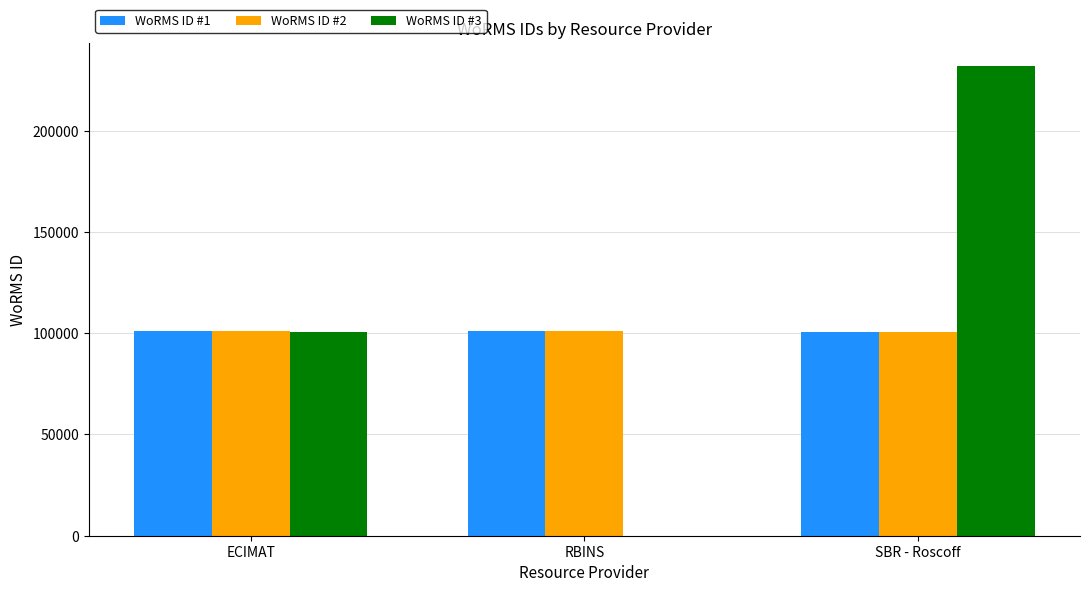

What is the maximum value shown in the chart?

231858